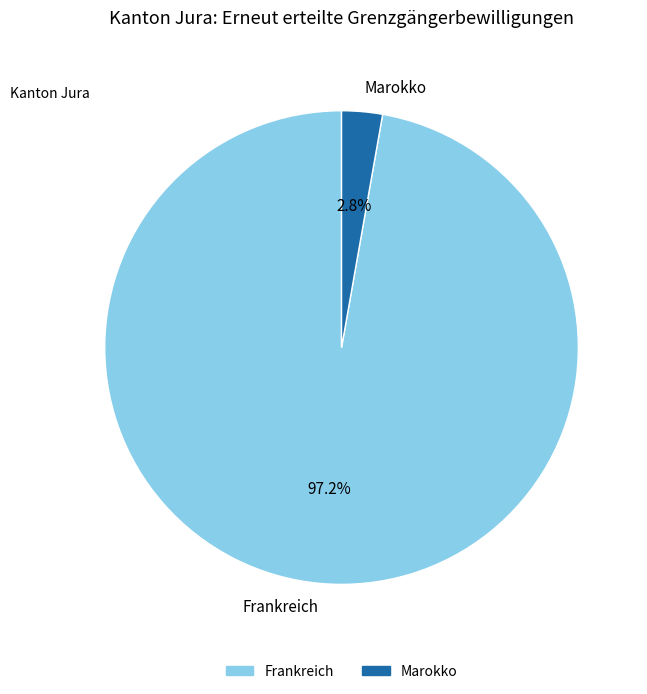

What portion of the pie excludes Frankreich?

2.8%